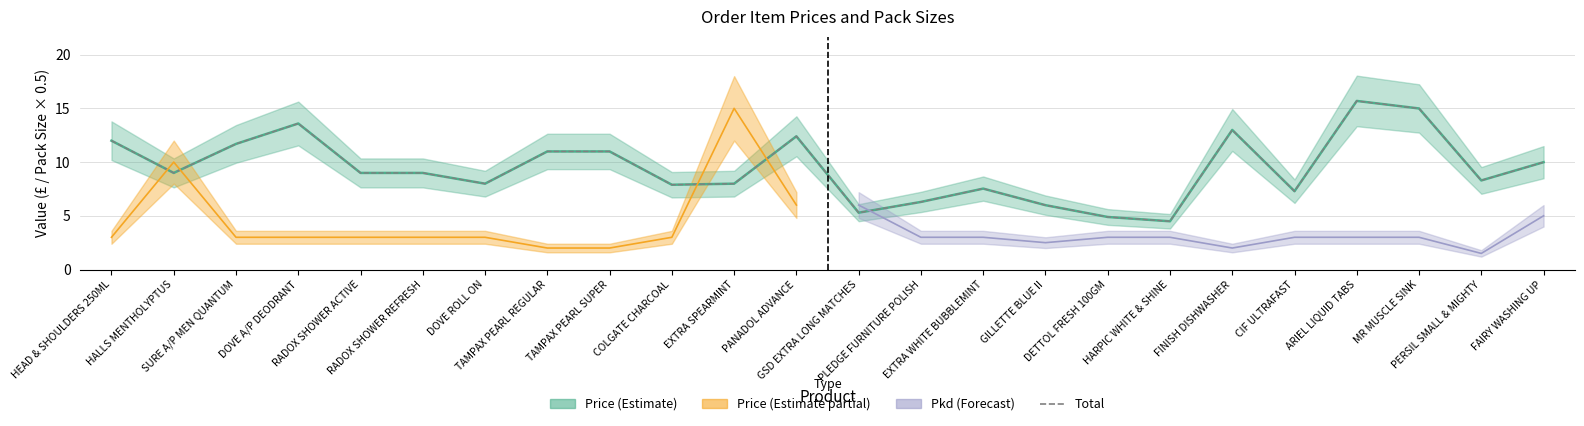

What is the change in value from EXTRA WHITE BUBBLEMINT to ARIEL LIQUID TABS?

+8.2